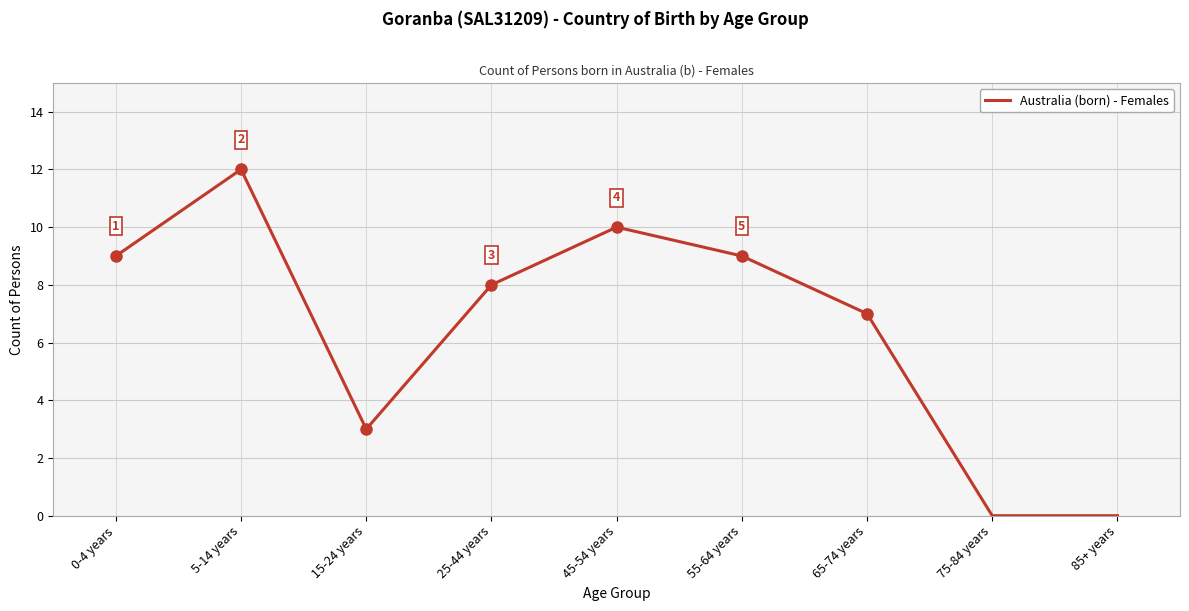

The chart shows a value of -6 at 85+ years. True or false?

False